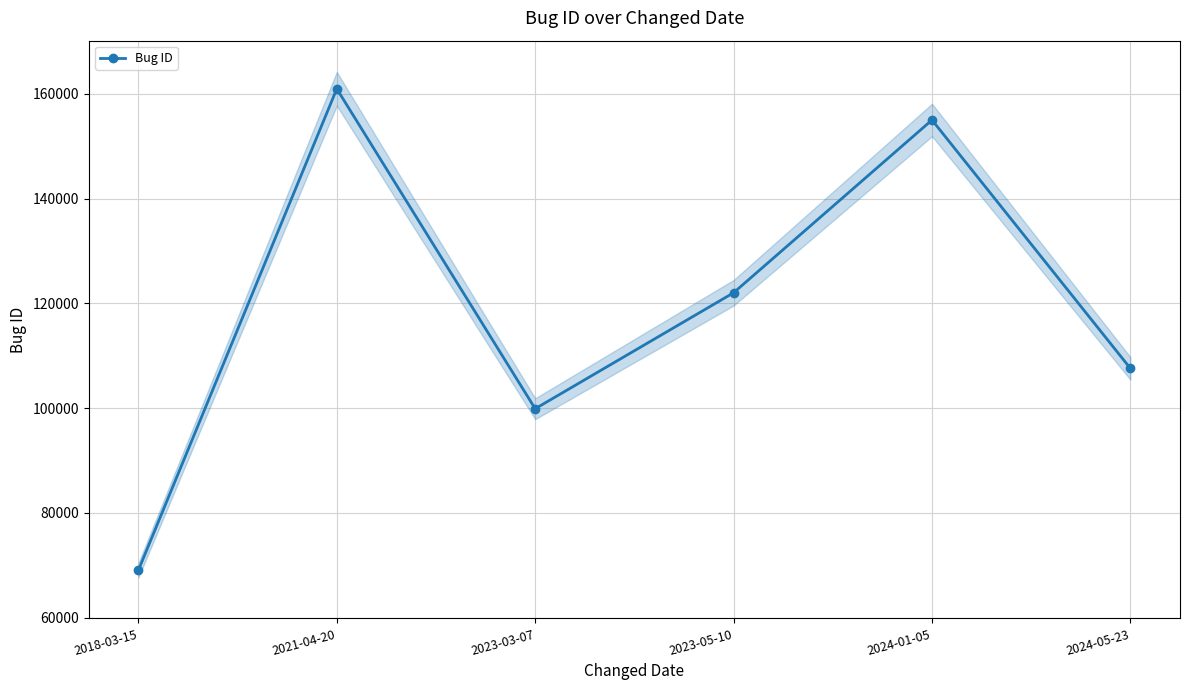

Reading left to right, transcribe all the data shown in this chart.

2018-03-15=69043	2021-04-20=160979	2023-03-07=99891	2023-05-10=122034	2024-01-05=155025	2024-05-23=107587